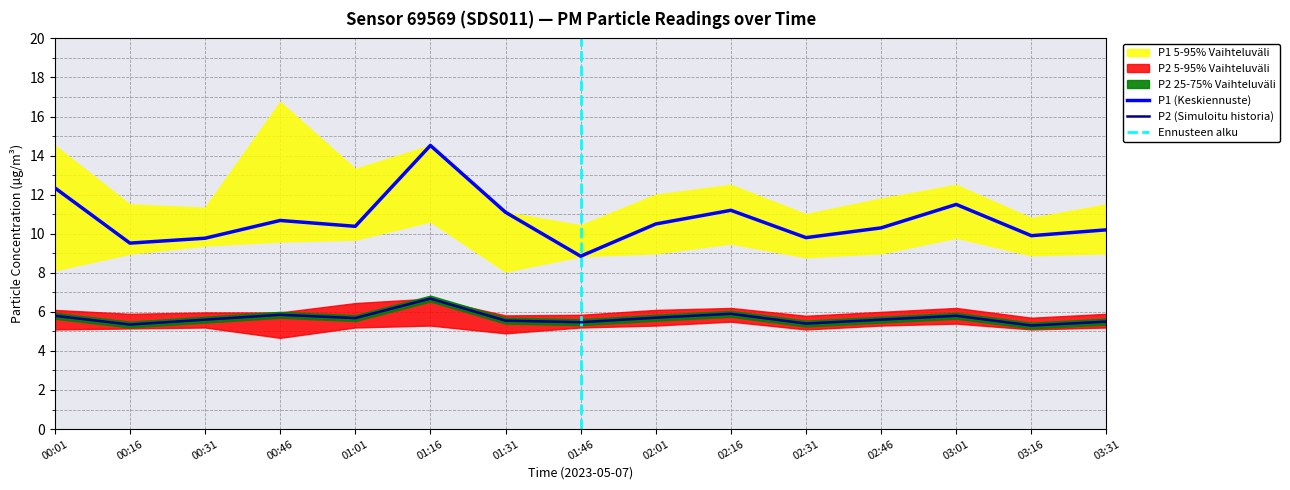

Rank the series by their maximum value, from lowest to highest.

P2_lower, P2, P2_upper, P1_lower, P1, P1_upper